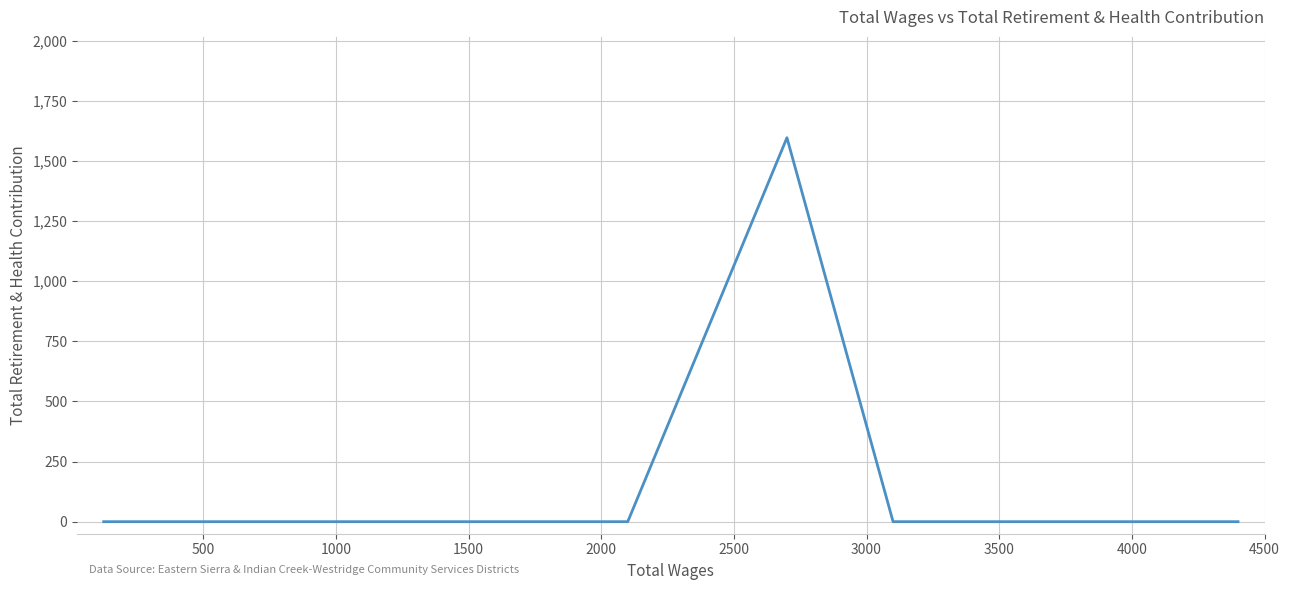

True or false: the data shows 832 at 4000.

False